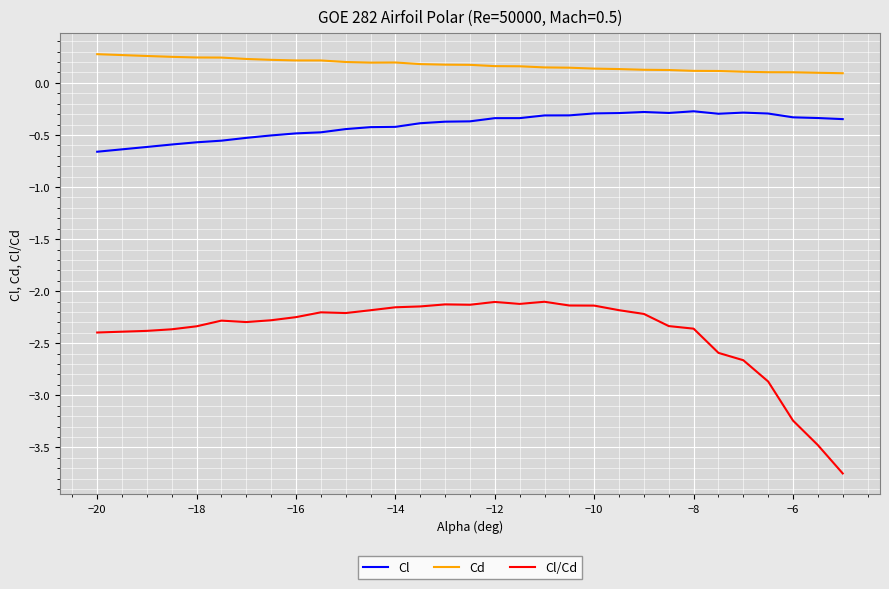

True or false: Cl/Cd and Cl intersect in this chart.

False